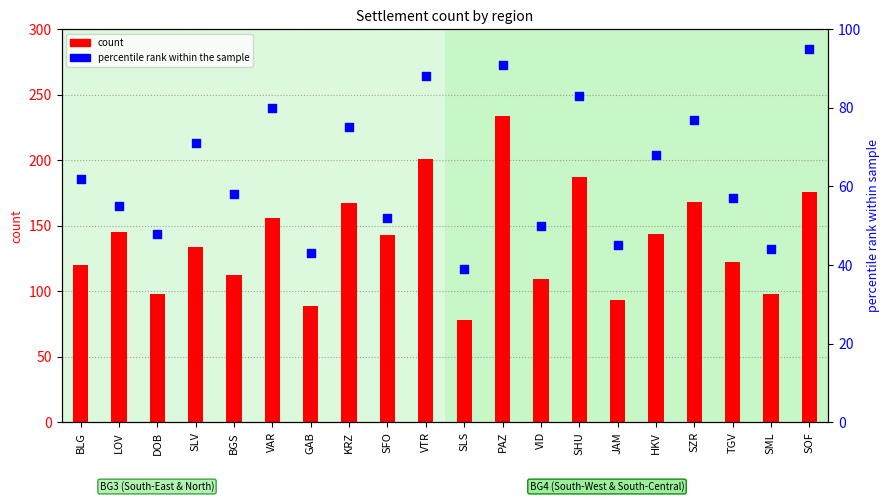

Which series reaches the minimum Y coordinate?

percentile rank within the sample